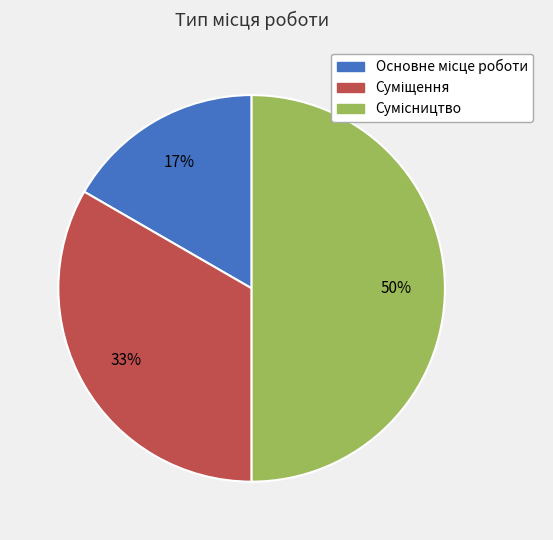

How many slices are in this pie chart?

3